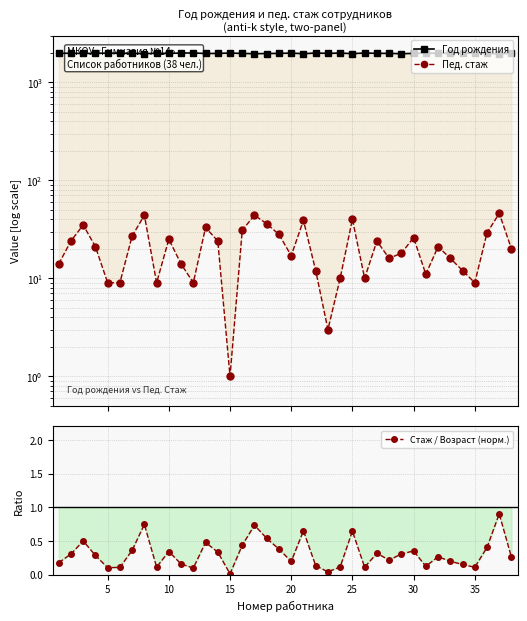

Does the chart display data point markers on the line(s)?

Yes